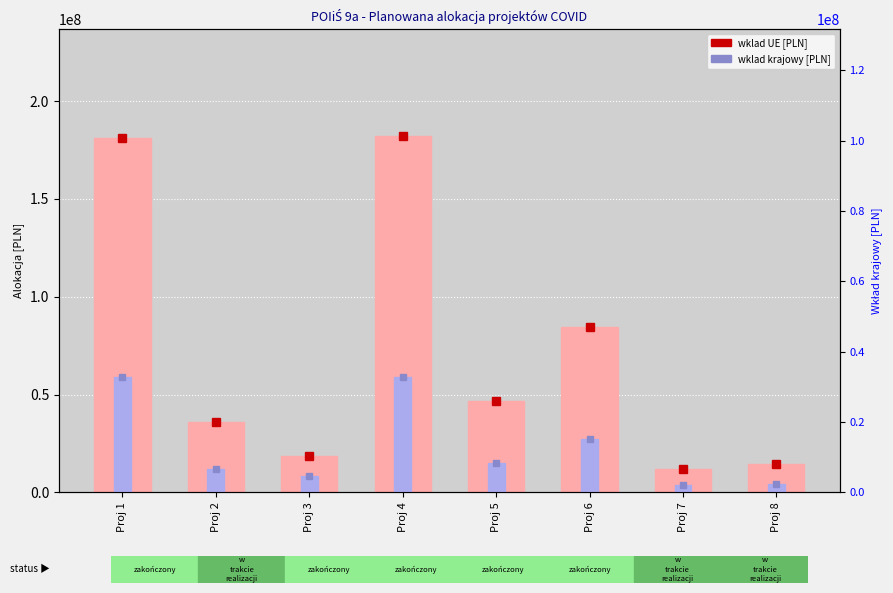

What is the average value of the wklad UE [PLN] series?

71954185.7